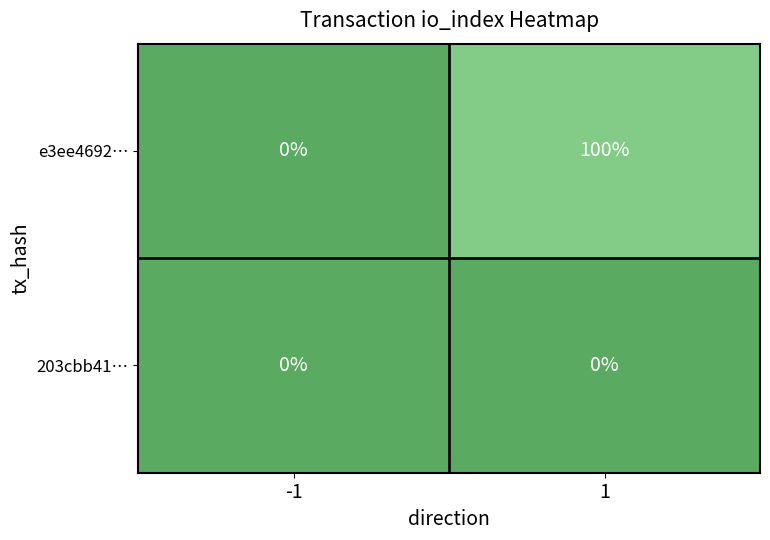

At which category is the sum across all series the highest?

1